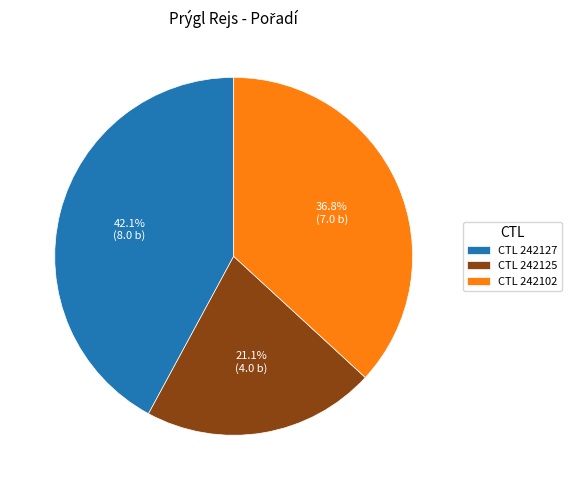

What portion of the pie excludes CTL 242127?

57.9%